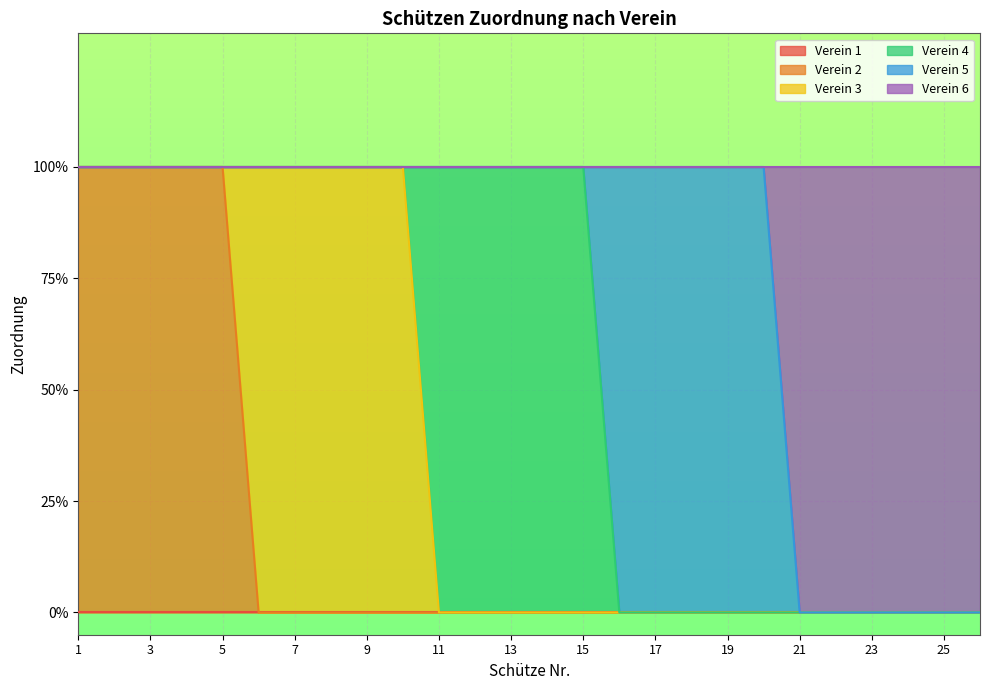

At which label does Verein 3 reach its minimum?

1